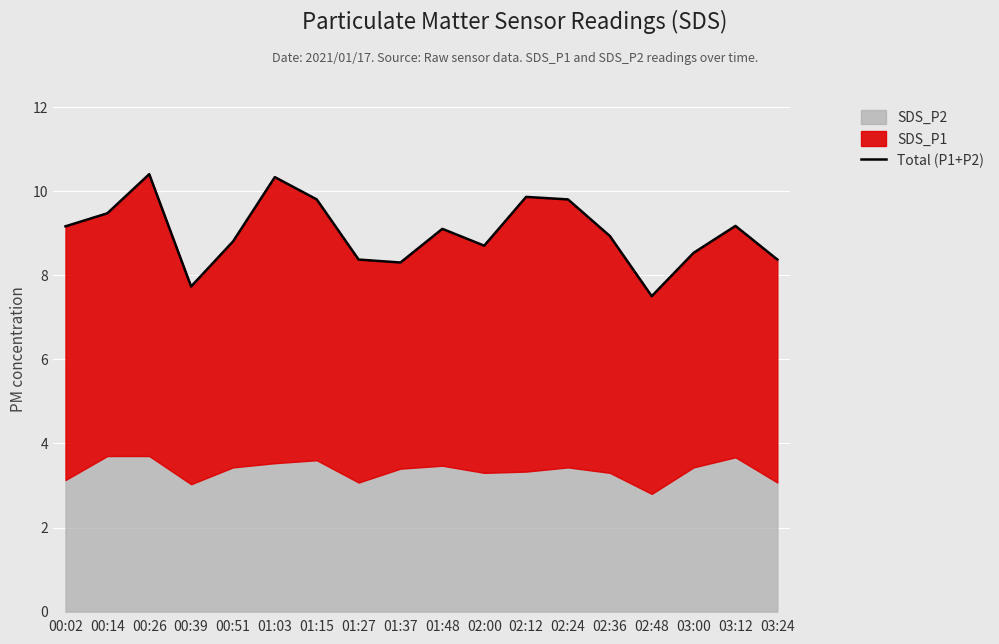

The value at 01:15 is 6.6. True or false?

False